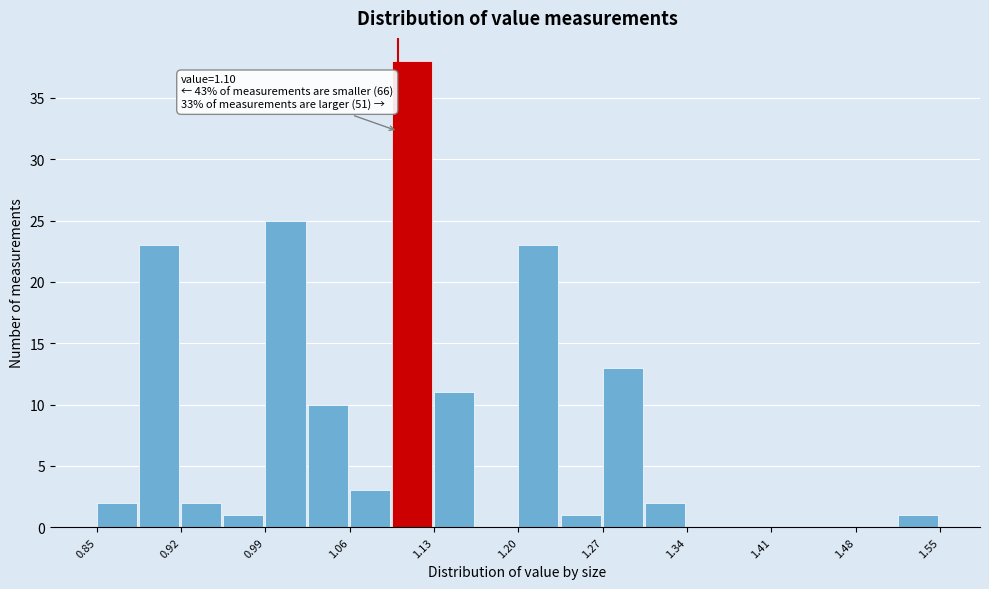

Read against the x-axis, roughly where is the centre of the tallest bar?

1.11